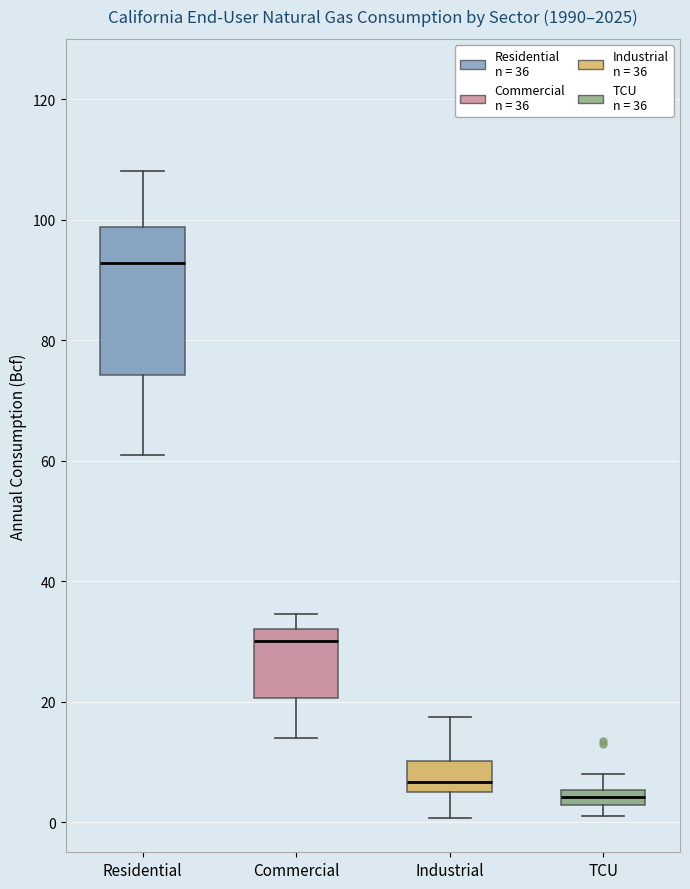

Comparing the boxes themselves (not the whiskers), which one is the tallest?

Residential